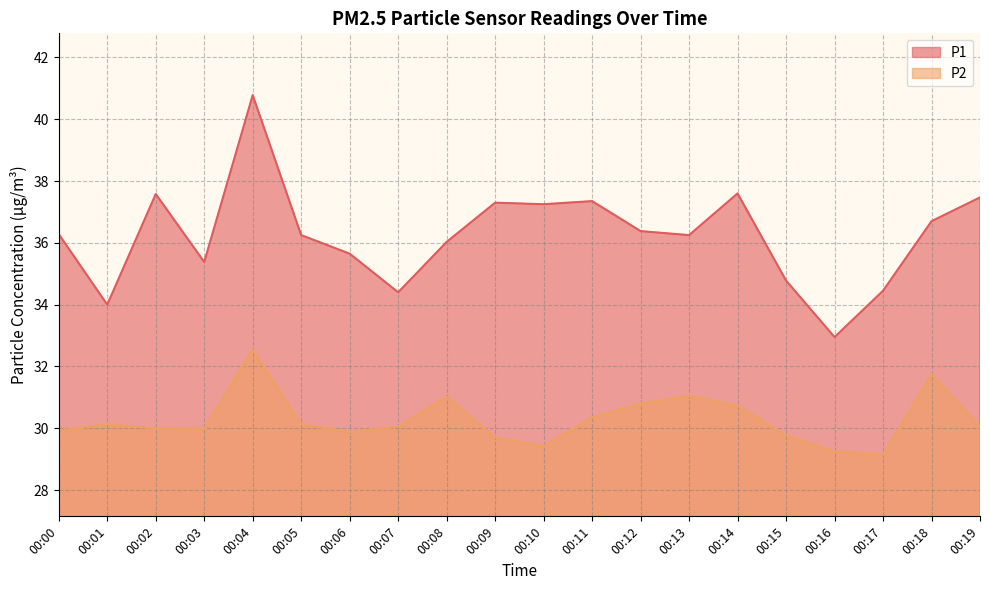

The P1 series shows 33.0 at 00:16. True or false?

True